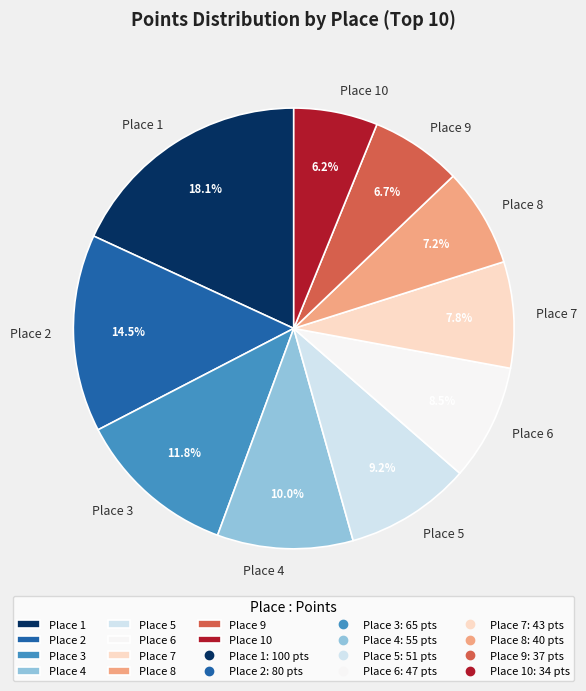

Does any single category account for the majority?

No